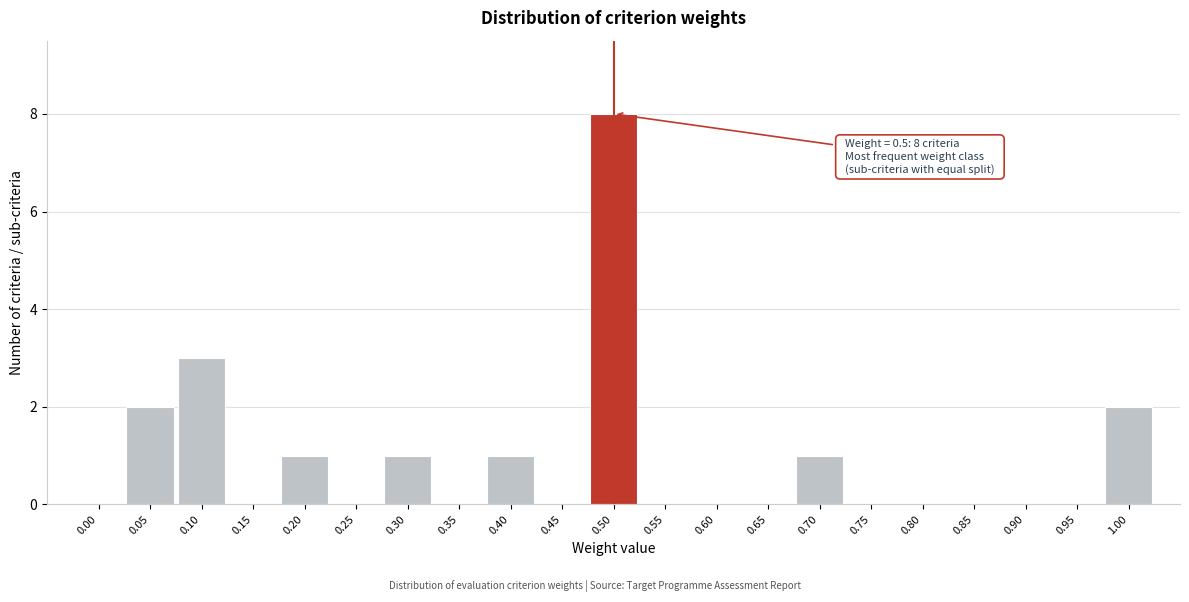

Reading left to right, transcribe all the data shown in this chart.

0.00=0	0.05=2	0.10=3	0.15=0	0.20=1	0.25=0	0.30=1	0.35=0	0.40=1	0.45=0	0.50=8	0.55=0	0.60=0	0.65=0	0.70=1	0.75=0	0.80=0	0.85=0	0.90=0	0.95=0	1.00=2